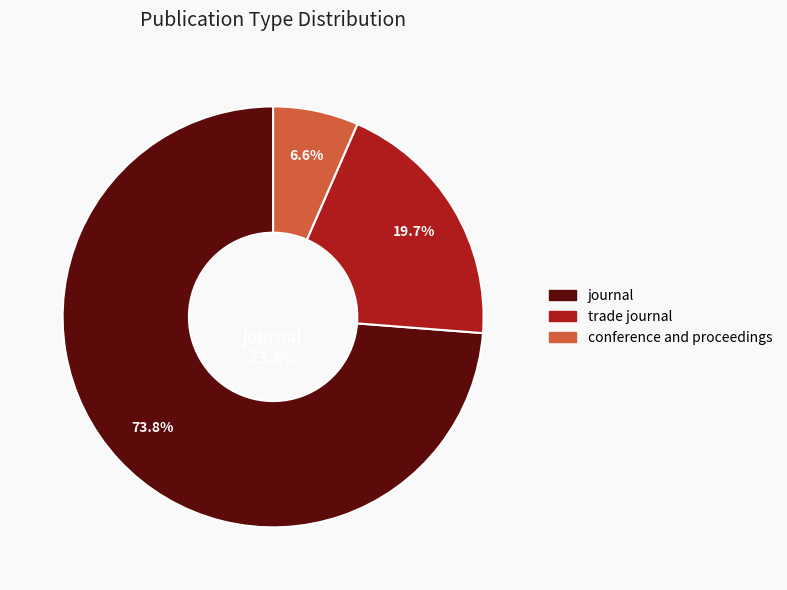

What percentage is the conference and proceedings slice, to the nearest percent?

7%